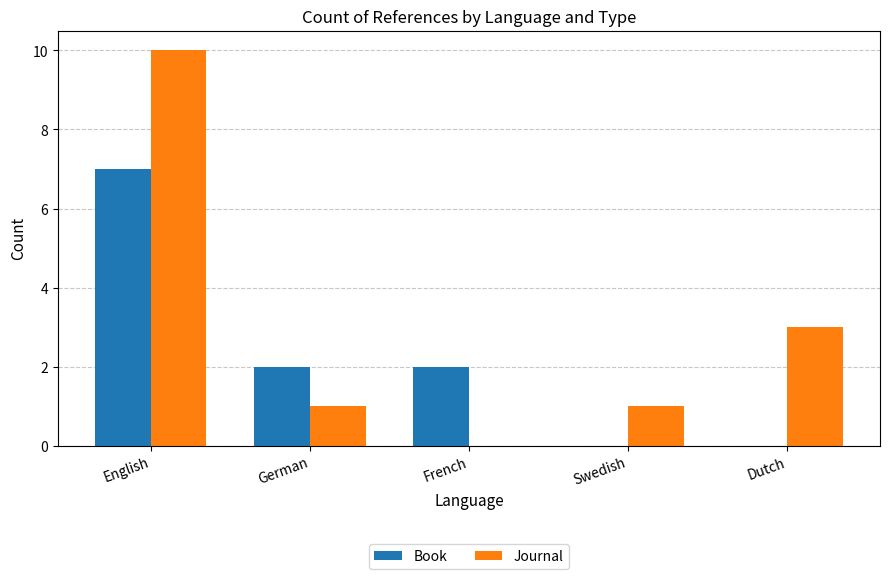

The value of Book at English is 4. True or false?

False